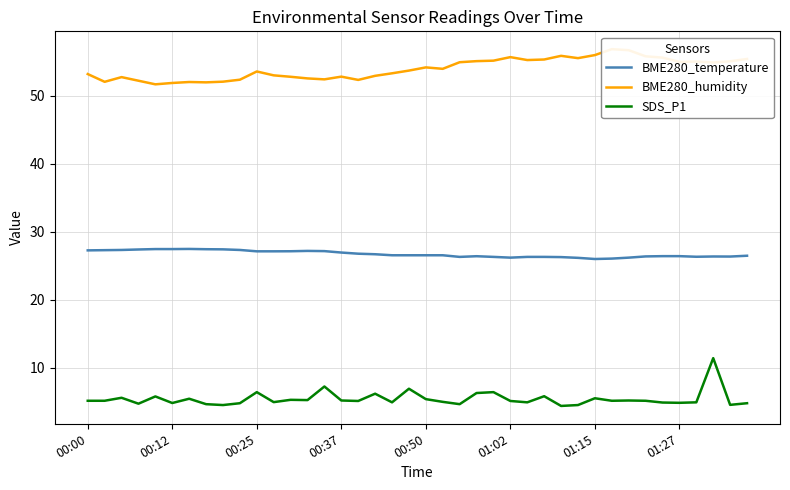

How many categories are shown in the chart?

40